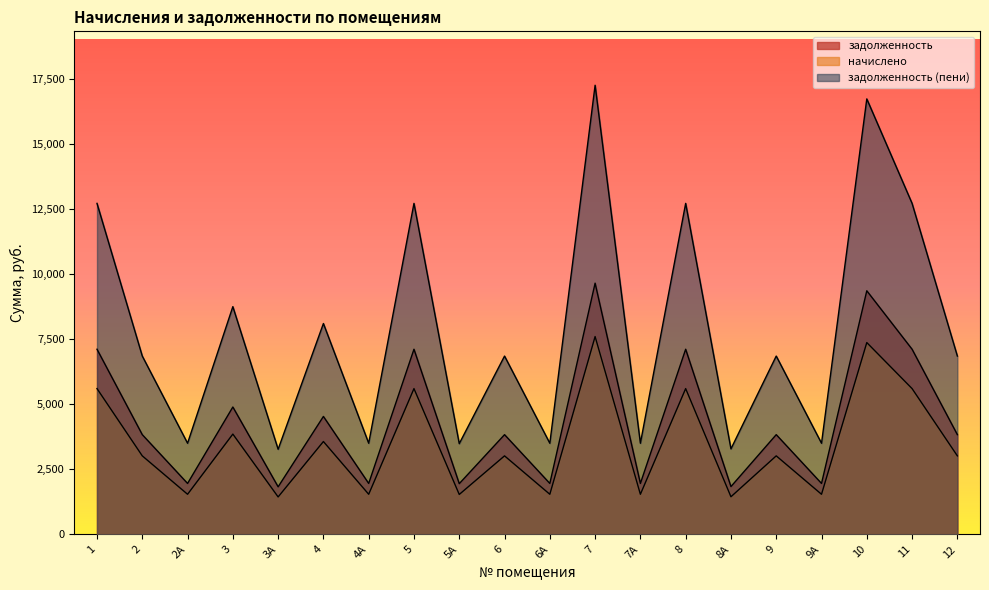

What are all the series names shown in the legend?

задолженность, начислено, задолженность (пени)